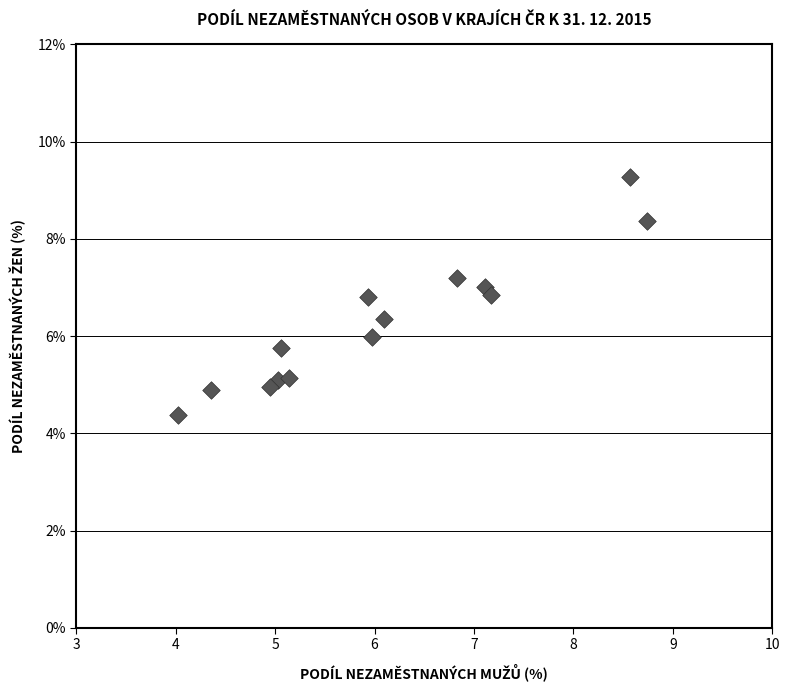

What is the range of Y values (max minus min)?

4.9